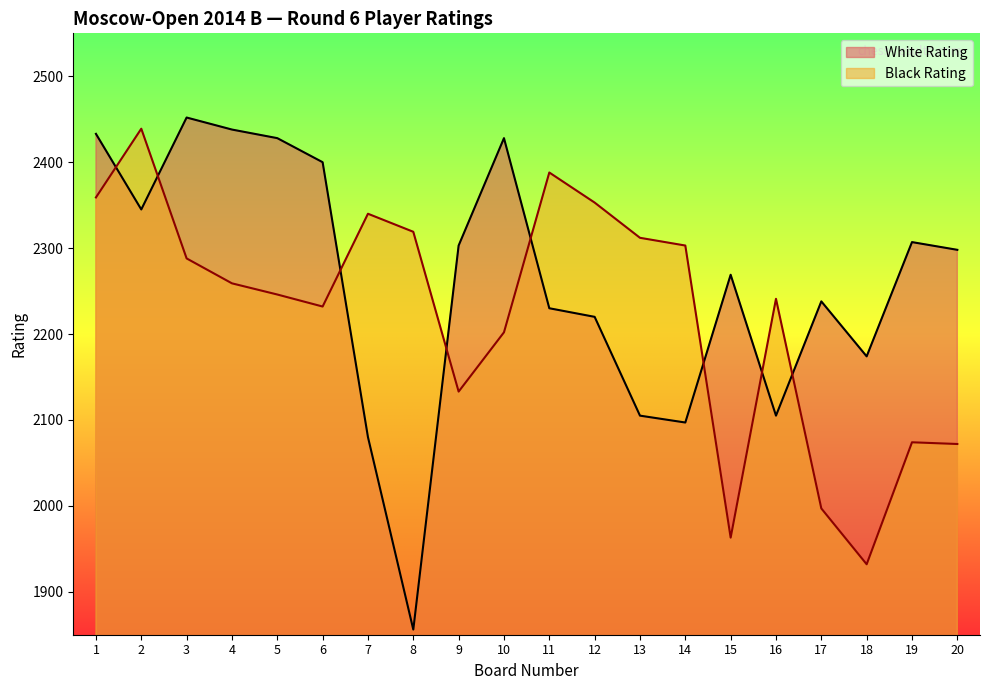

Reading left to right, what are all the values shown in this chart?

White Rating: 1=2433	2=2345	3=2452	4=2438	5=2428	6=2400	7=2080	8=1856	9=2303	10=2428	11=2230	12=2220	13=2105	14=2097	15=2269	16=2105	17=2238	18=2174	19=2307	20=2298
Black Rating: 1=2359	2=2439	3=2288	4=2259	5=2246	6=2232	7=2340	8=2319	9=2133	10=2202	11=2388	12=2353	13=2312	14=2303	15=1963	16=2241	17=1997	18=1932	19=2074	20=2072